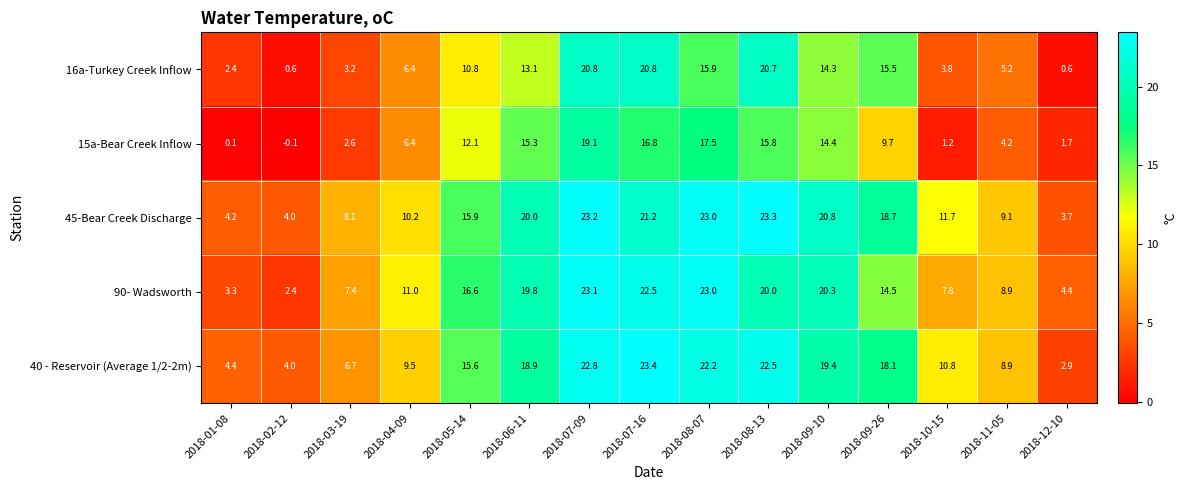

What is the maximum value for 90- Wadsworth?

23.1